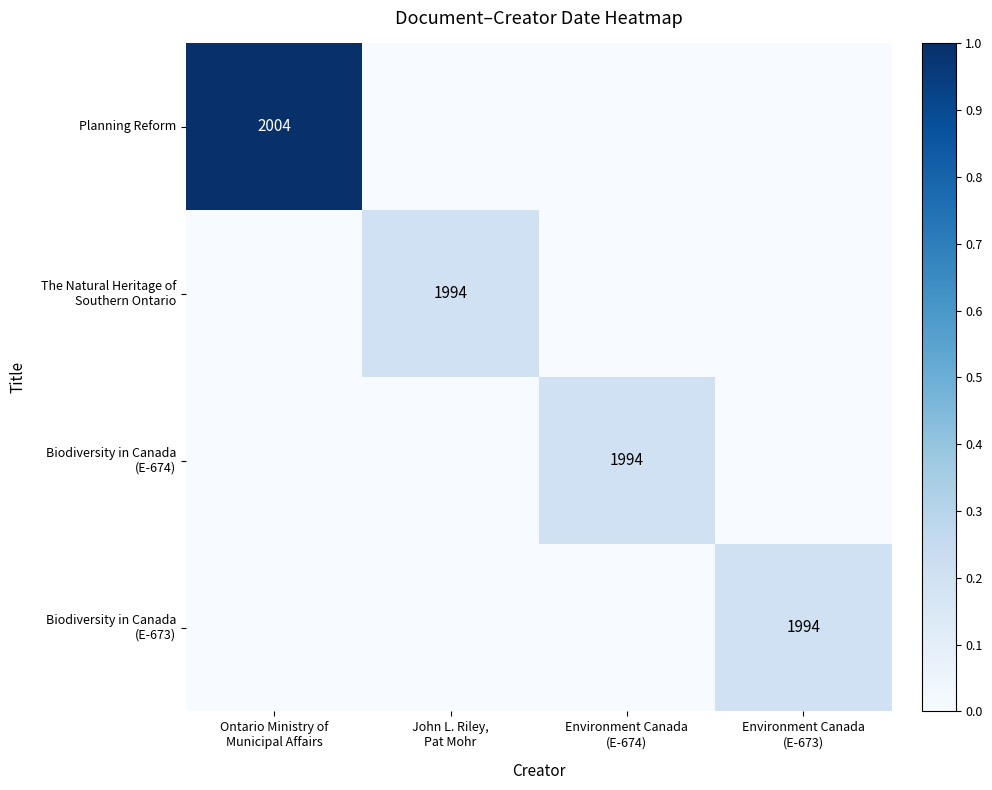

Which has a higher value, Ontario Ministry of
Municipal Affairs or Environment Canada
(E-674)?

Ontario Ministry of
Municipal Affairs